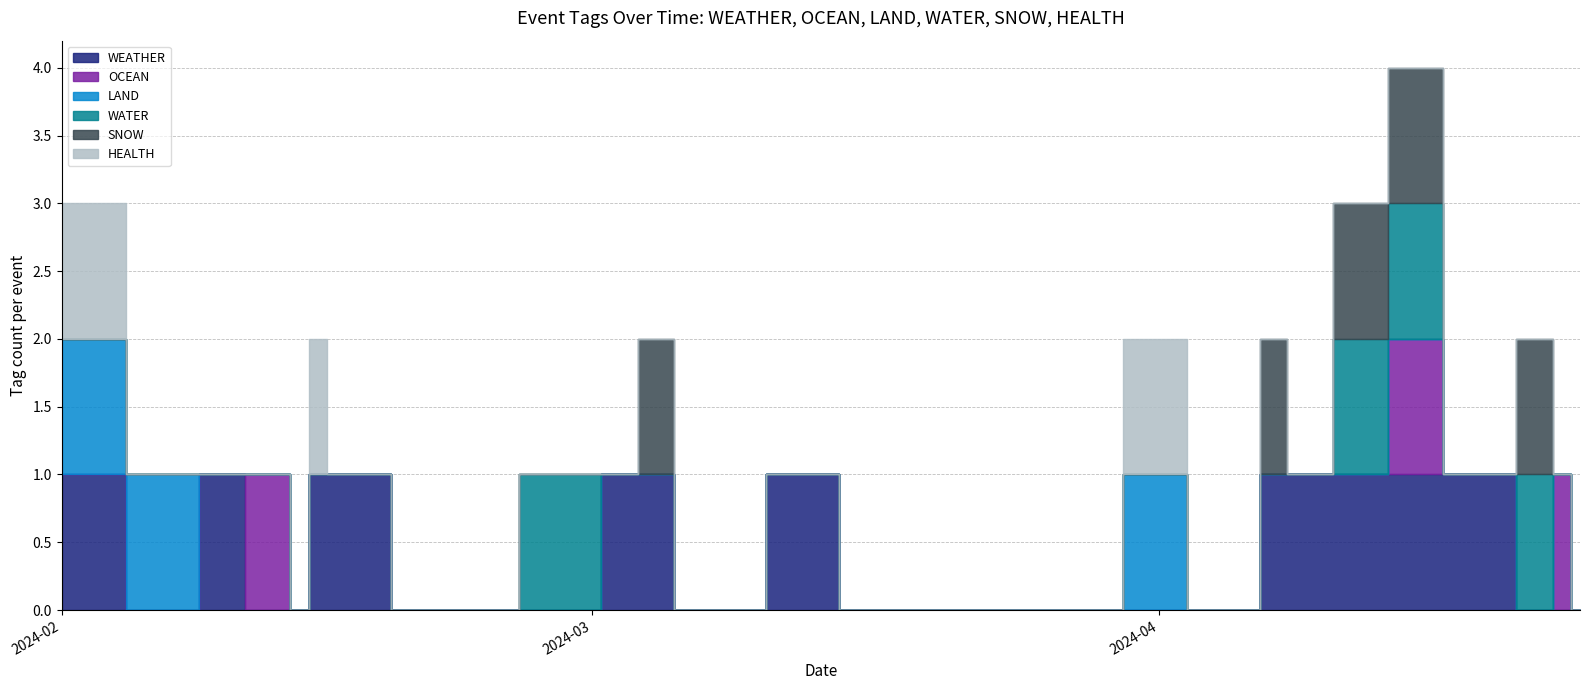

Which series has the widest spread of values?

WEATHER